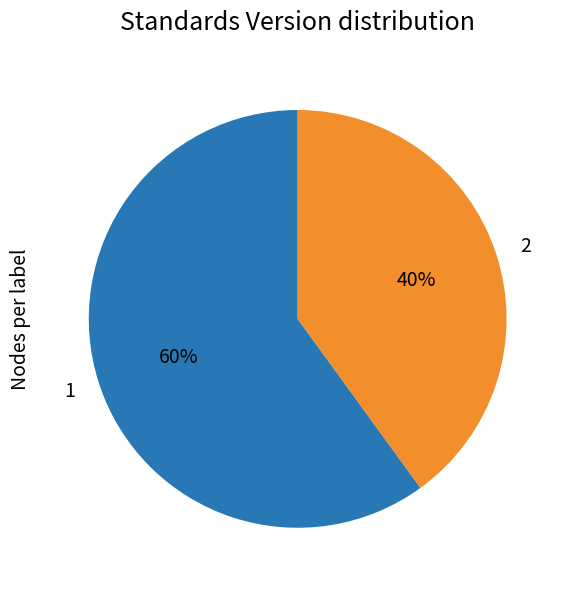

Does any single category account for the majority?

Yes